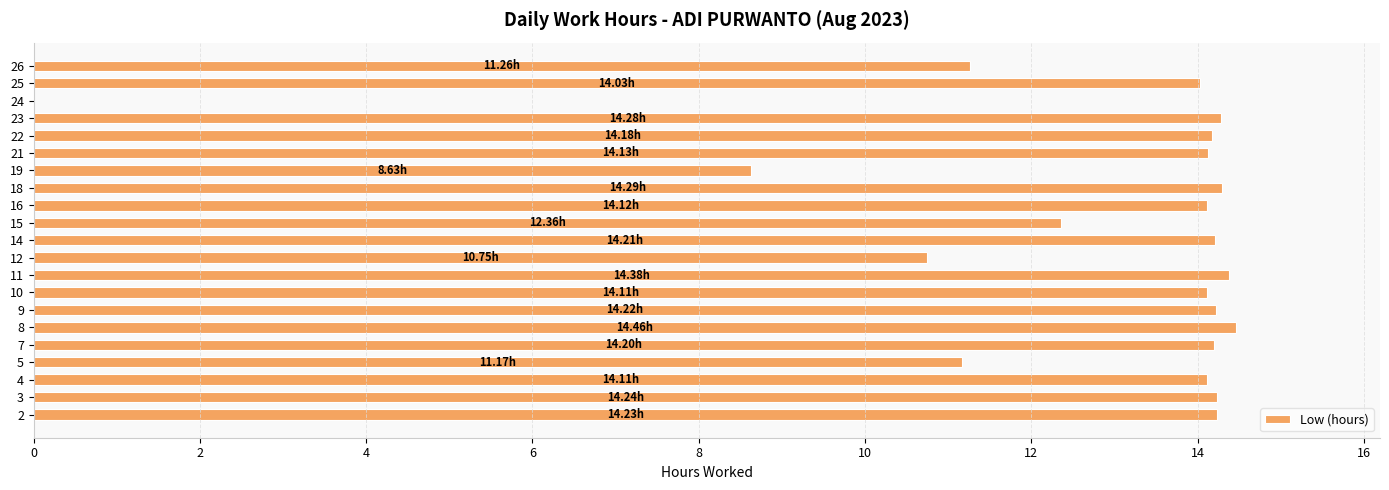

What is the sum of the values at 14 and 7?

28.4